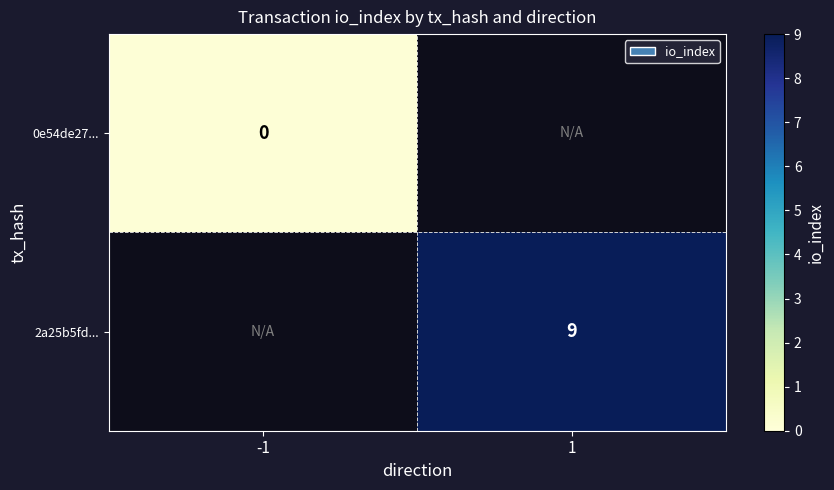

At which label does 2a25b5fd... reach its minimum?

-1